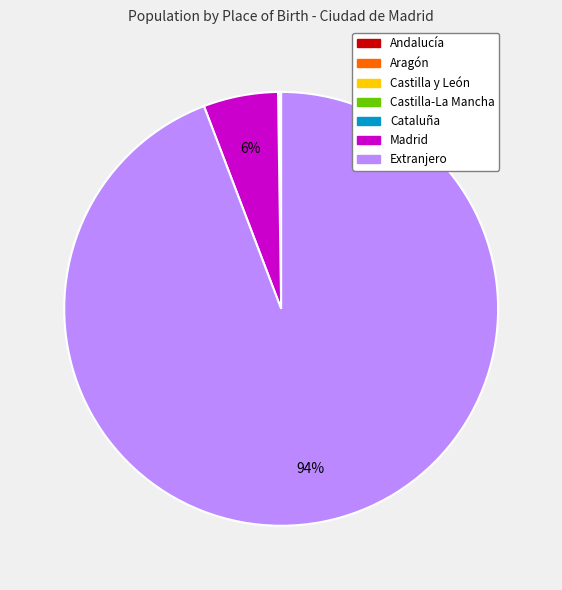

What is the majority slice?

Extranjero